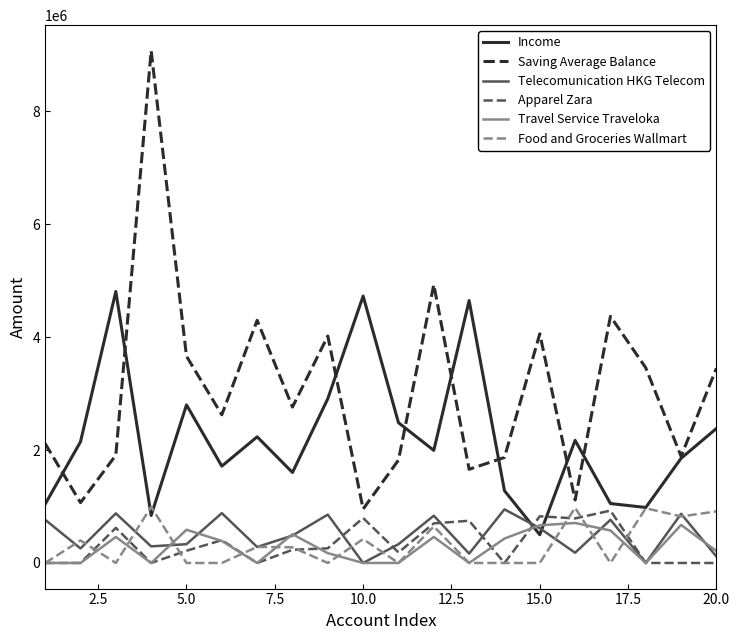

Which series has the largest range (max minus min)?

Saving Average Balance